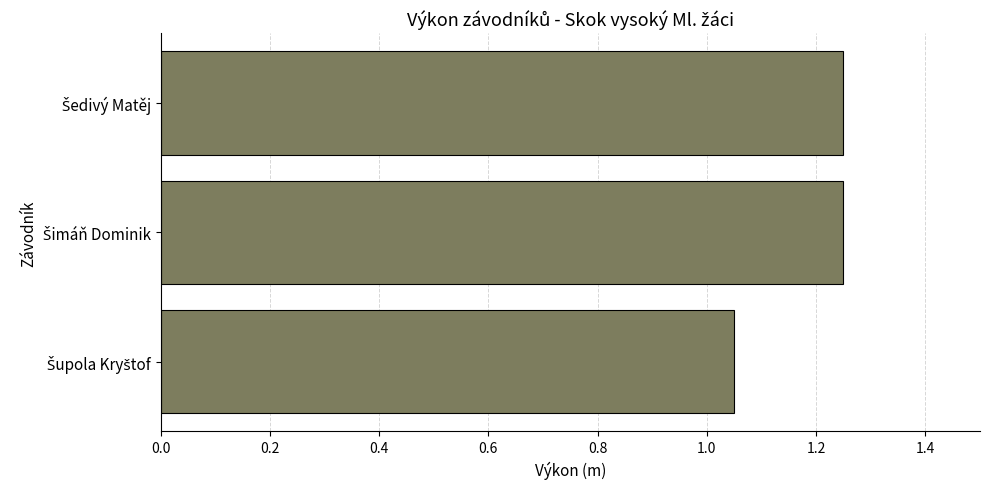

How many values are between 1 and 2?

3